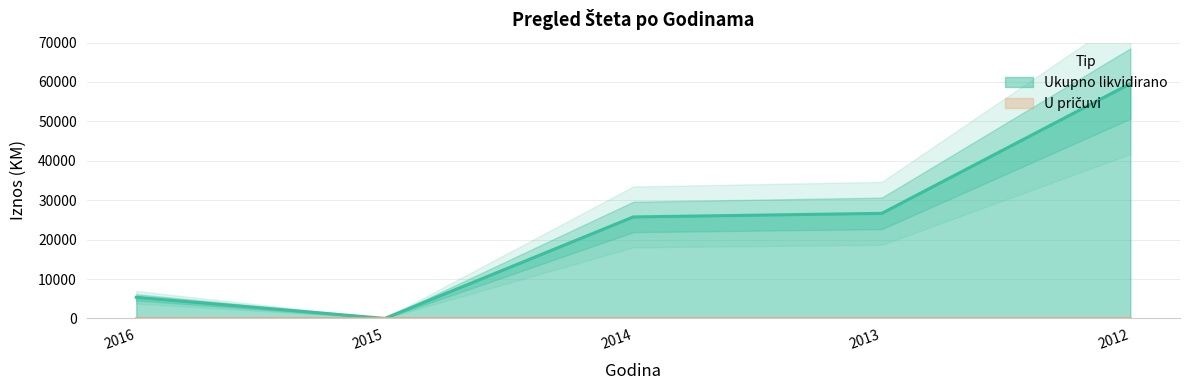

How many lines are shown in the chart?

1